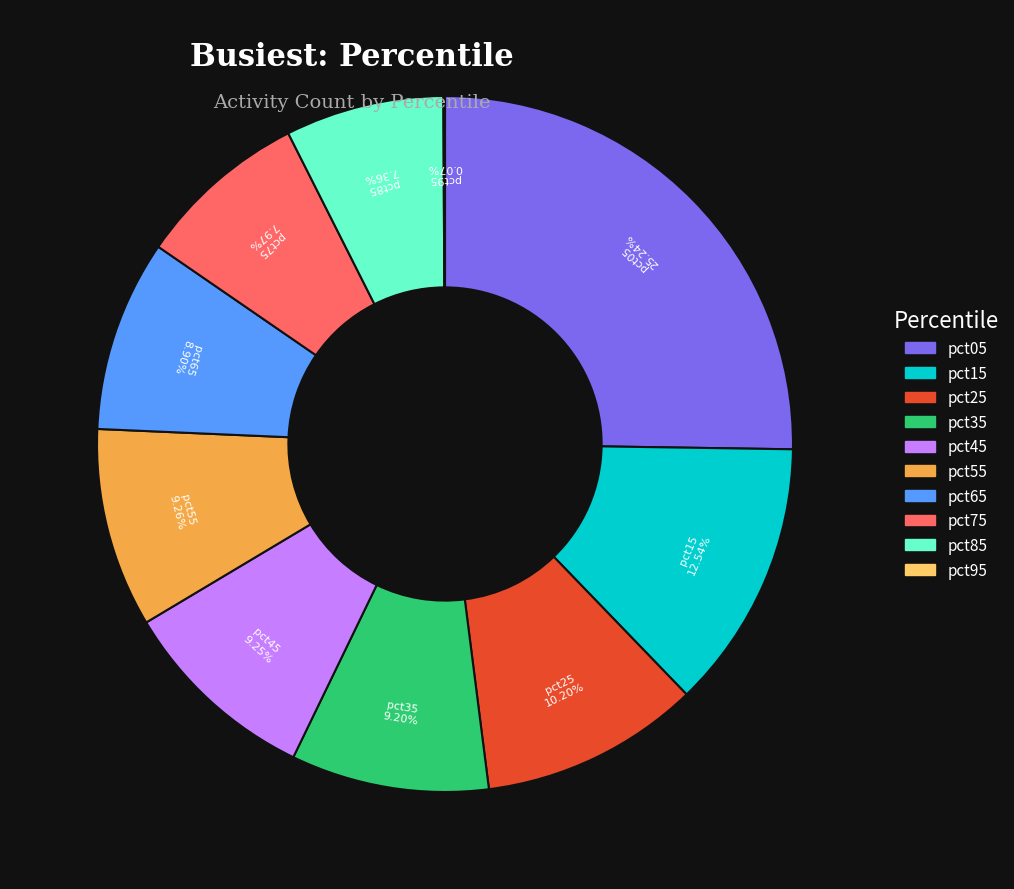

Does pct15 account for over 50% of the chart?

No